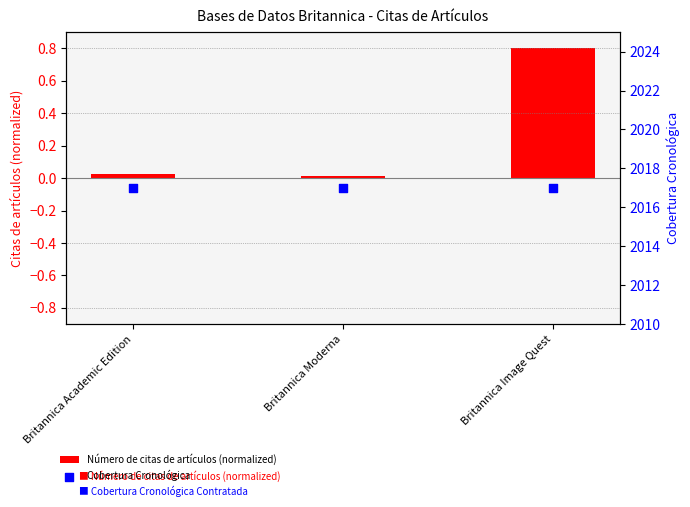

Which series contains the highest Y value?

Cobertura Cronológica